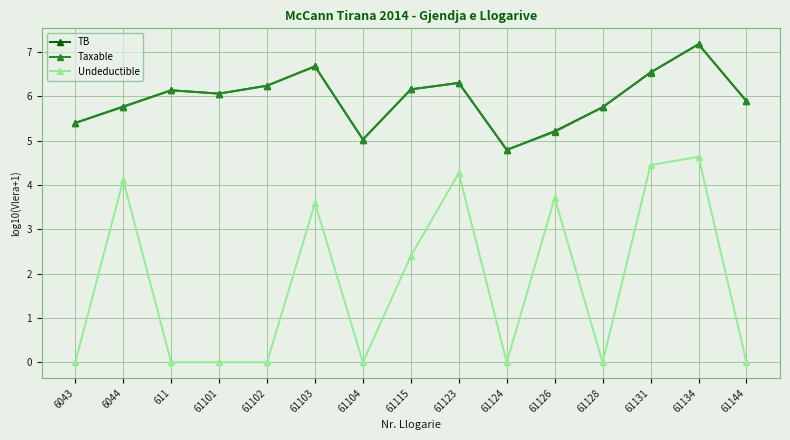

True or false: Taxable and Undeductible cross at least once.

False